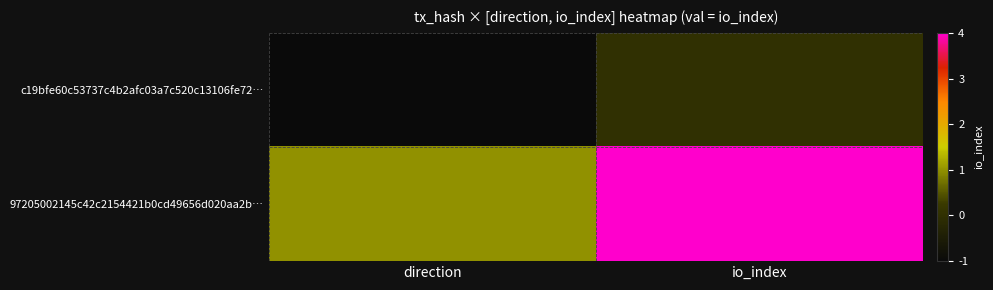

Between direction and io_index, which series saw the biggest shift?

97205002145c42c2154421b0cd49656d020aa2b…